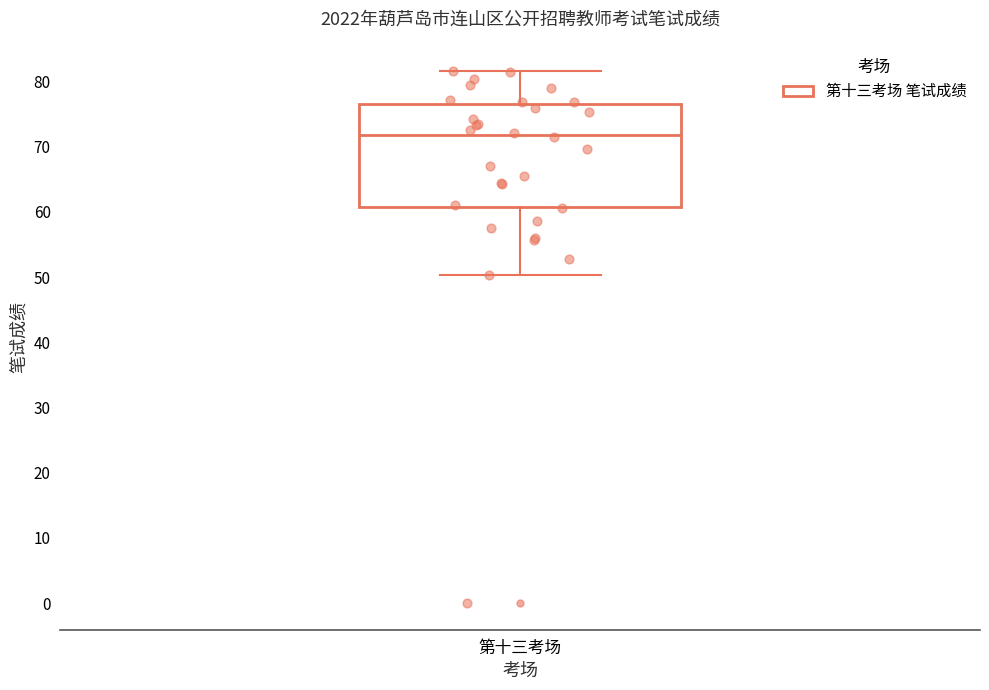

Where does the median line of the box for 第十三考场 sit on the y-axis? The values are not printed on the chart, so give them approximately, as read against the axis.

72